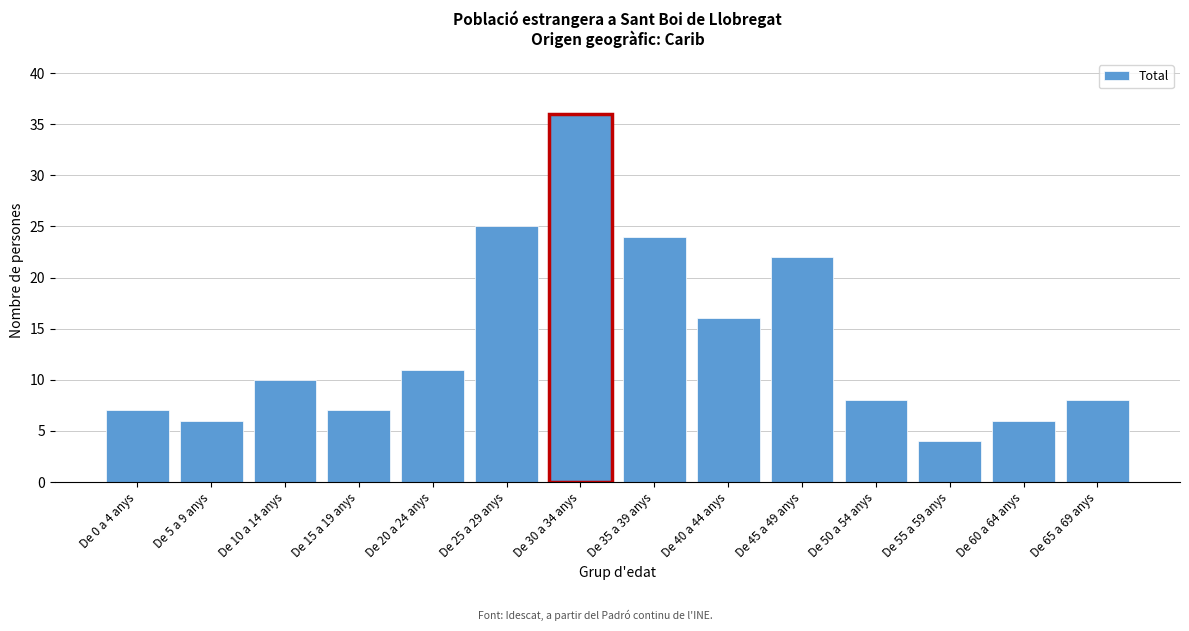

Reading left to right, list all the values displayed in this chart.

7	6	10	7	11	25	36	24	16	22	8	4	6	8